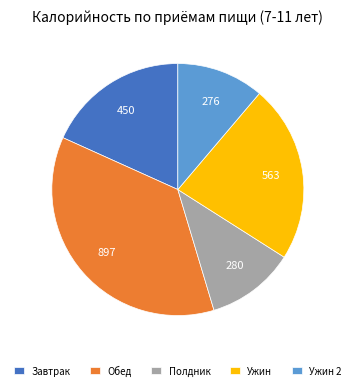

Is it true that Ужин 2 is 11% of the pie?

True